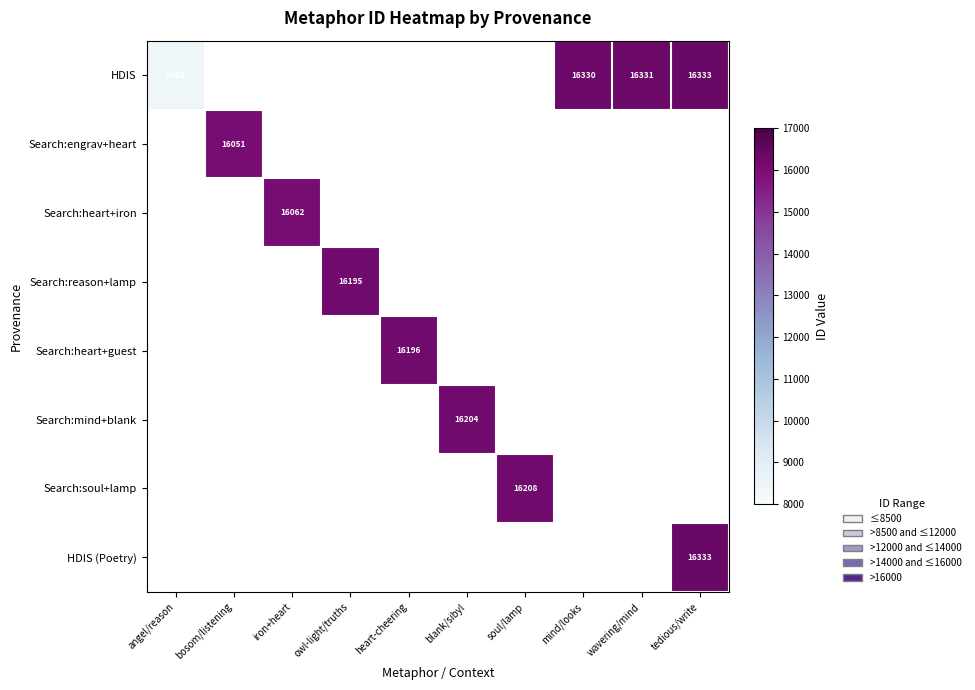

How many data points does each series have?

10